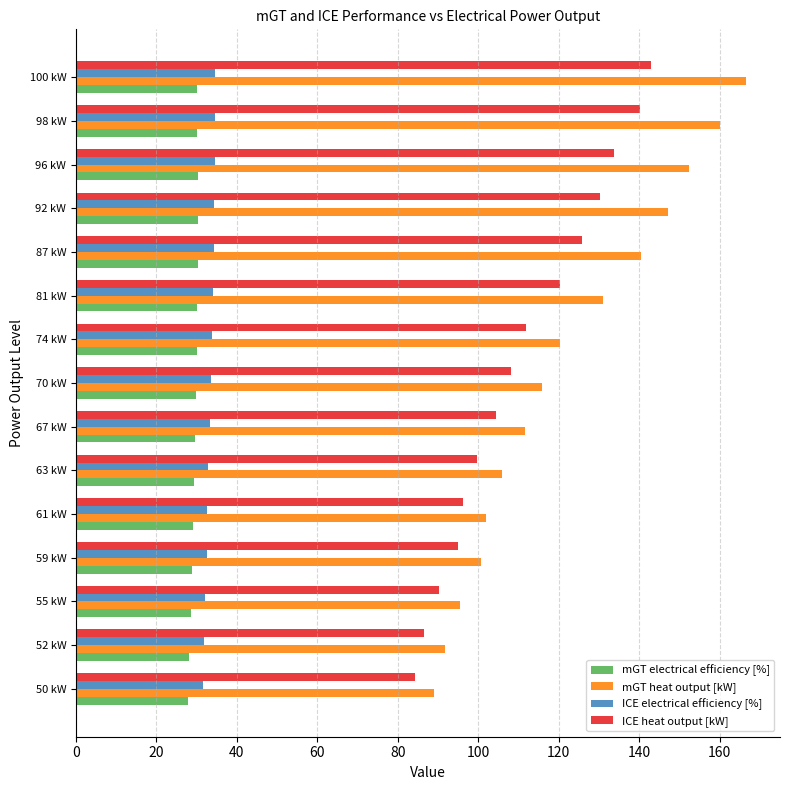

What are all the series names shown in the legend?

mGT electrical efficiency [%], mGT heat output [kW], ICE electrical efficiency [%], ICE heat output [kW]